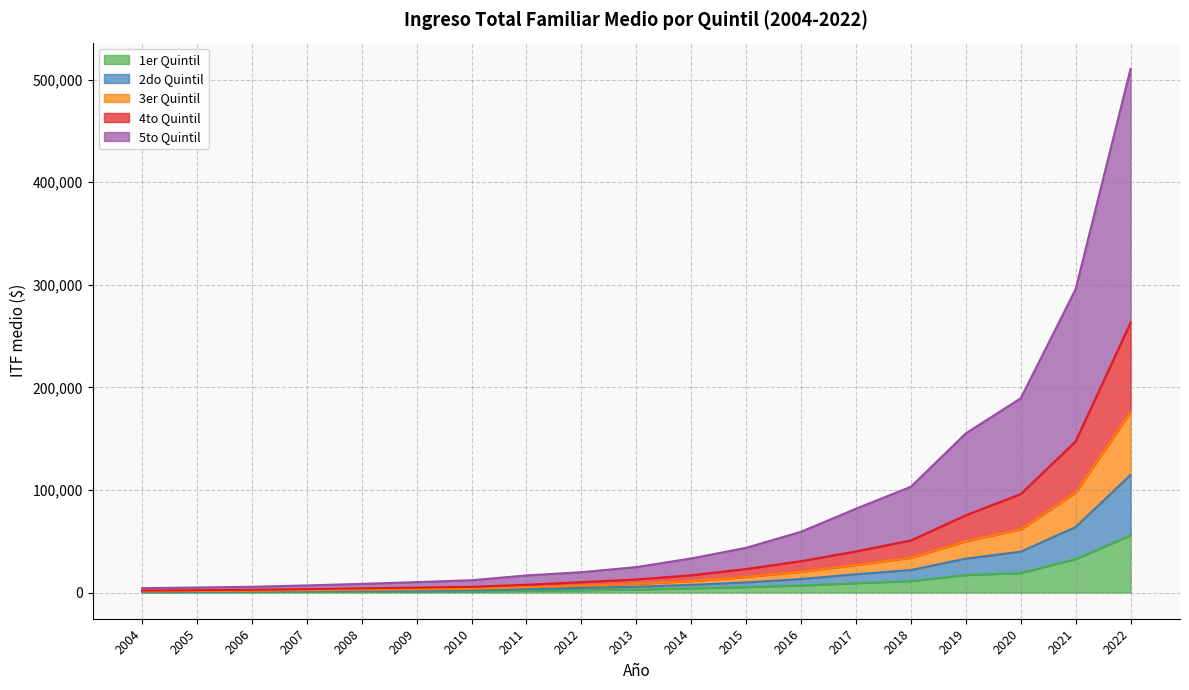

What is the total value across all series at 2020?

189338.1